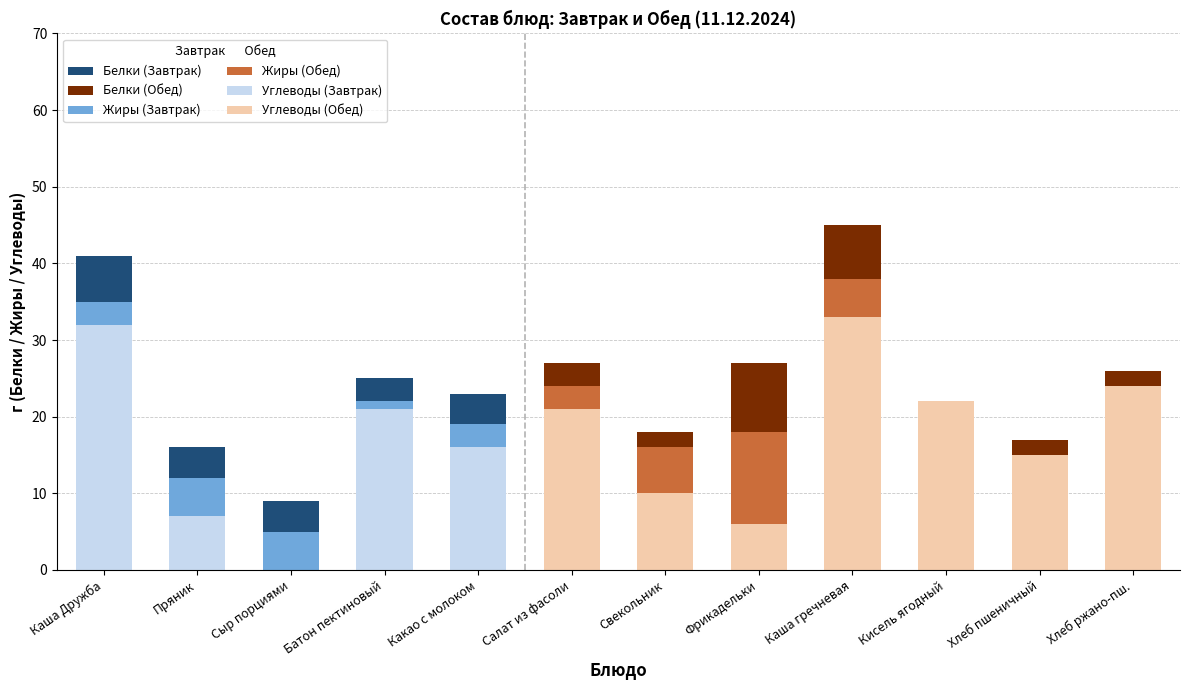

What is the total value across all series at Каша гречневая?

45